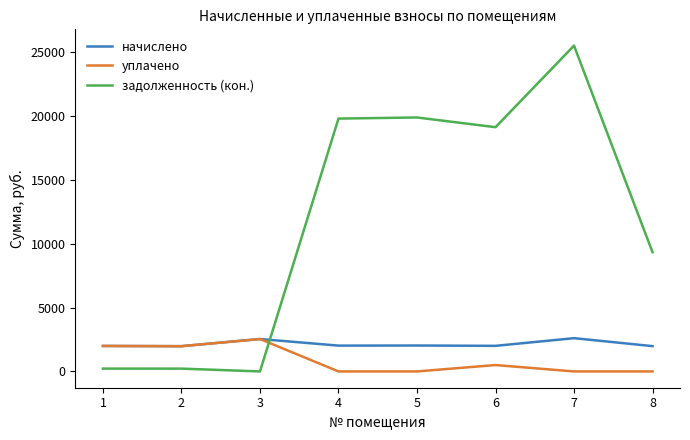

What is the greatest value displayed?

25530.4